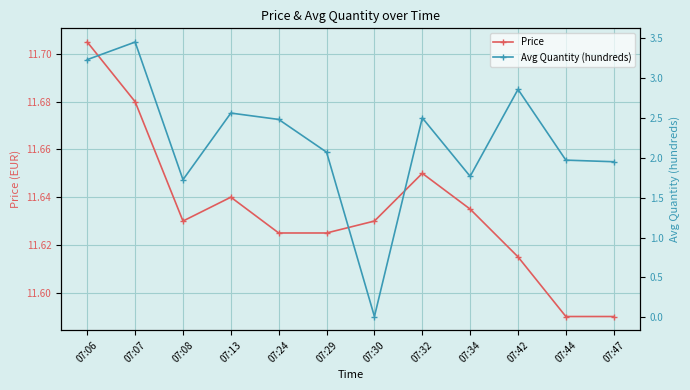

The Price series shows 18.5 at 07:44. True or false?

False